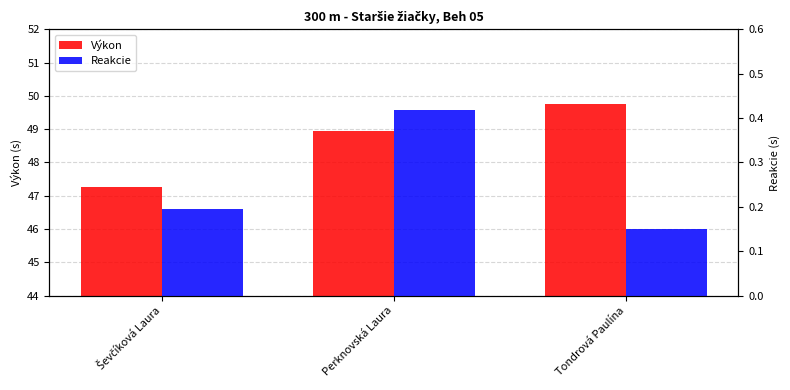

Rank the categories by Reakcie value from lowest to highest.

Tondrová Paulína, Ševčíková Laura, Perknovská Laura